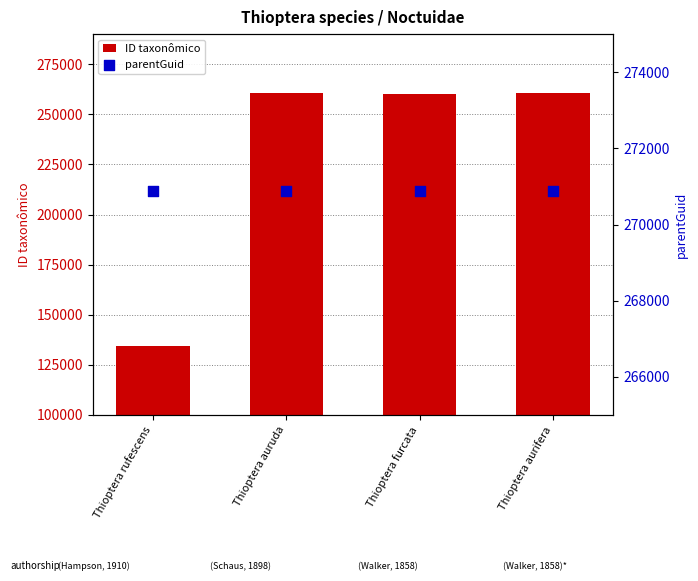

Is the value of ID taxonômico at Thioptera rufescens greater than the value of parentGuid at Thioptera aurifera?

No